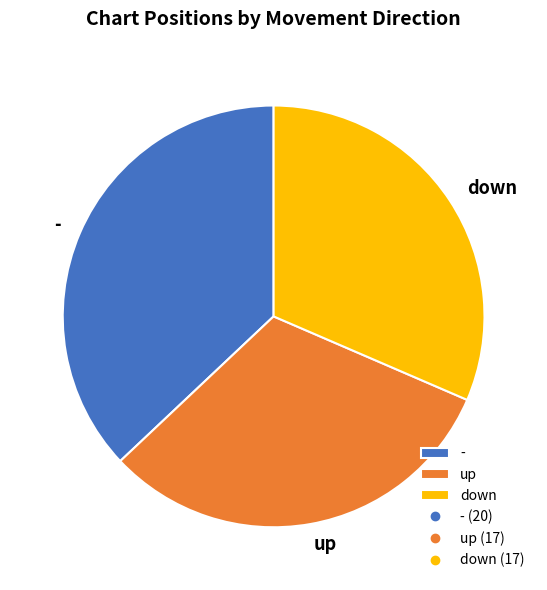

Combined, do down and up account for over 50%?

Yes